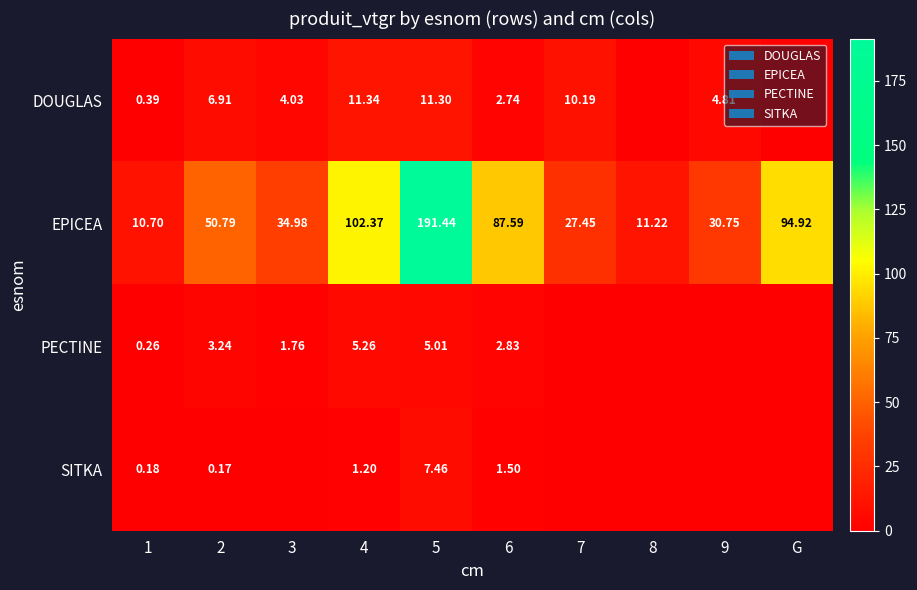

How many values in the EPICEA series exceed 50?

5